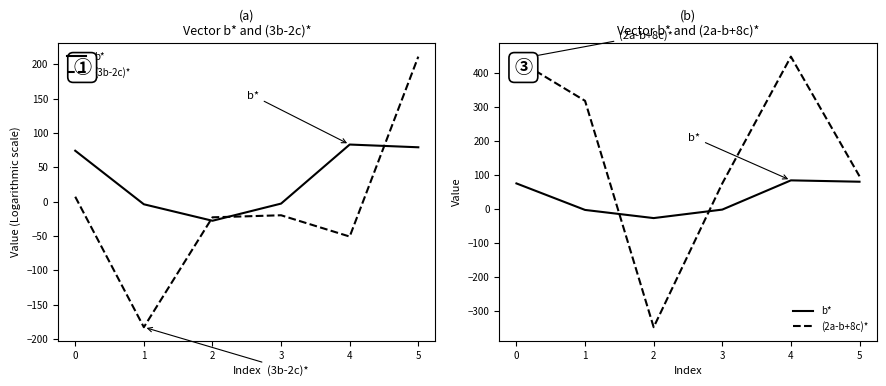

True or false: (3b-2c)* and (2a-b+8c)* cross at least once.

True